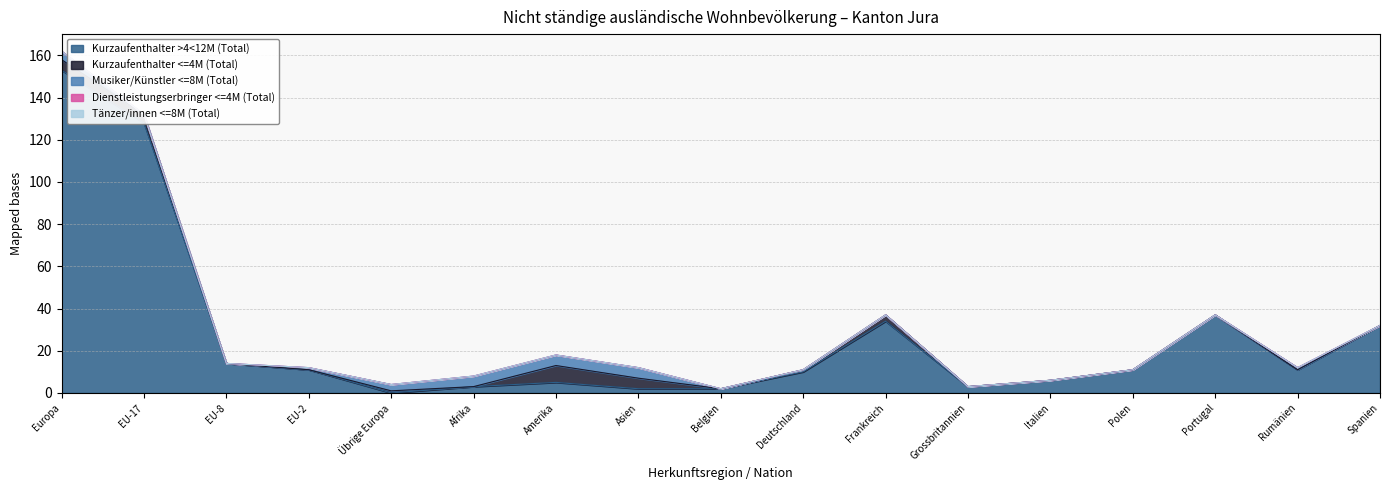

What is the total value across all series at Portugal?

37